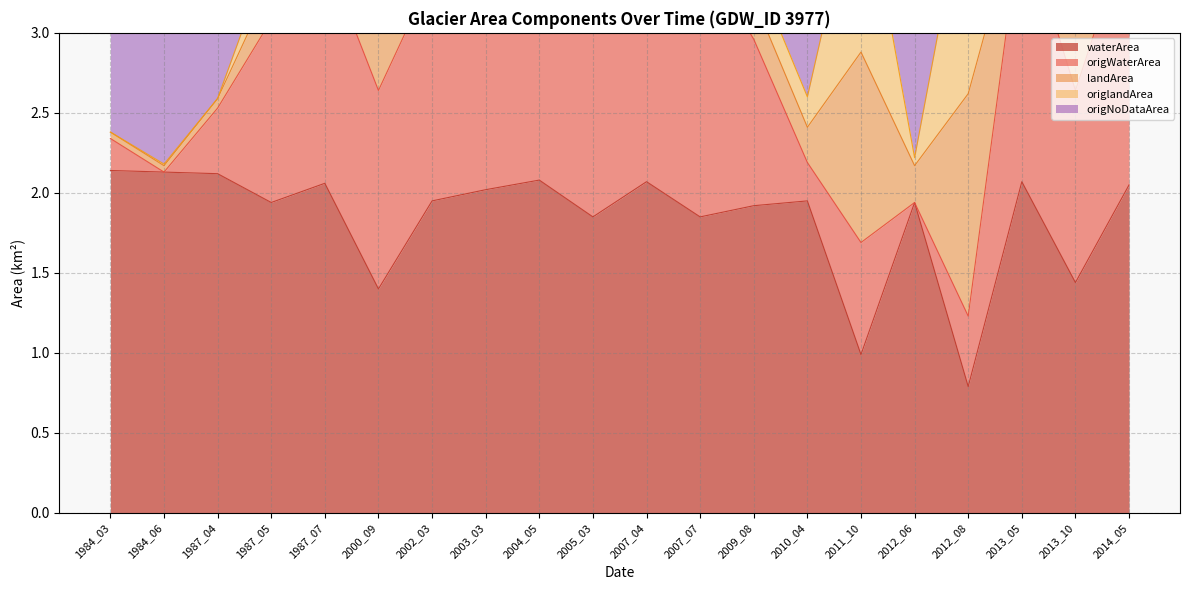

At which category is the sum across all series the highest?

2003_03